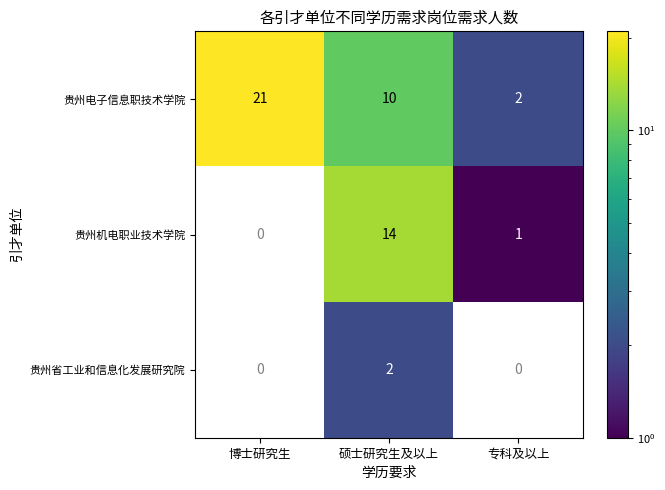

What is the total value across all series at 硕士研究生及以上?

26